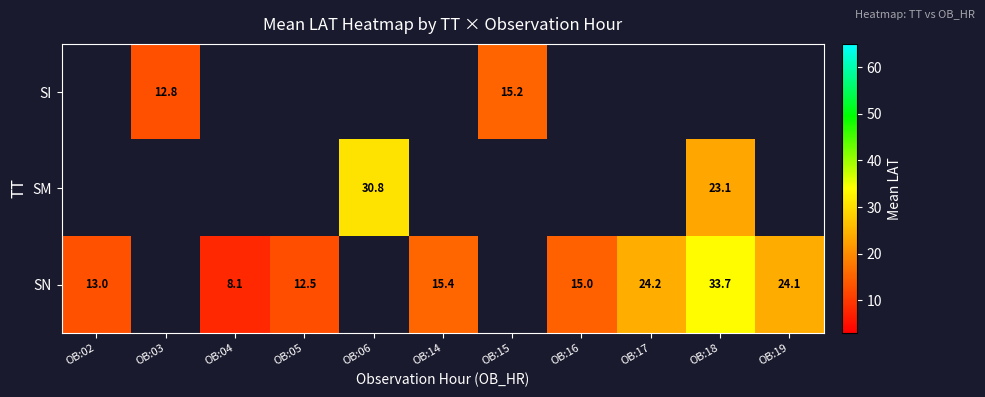

Is it true that SN equals 16.6 at OB:05?

False